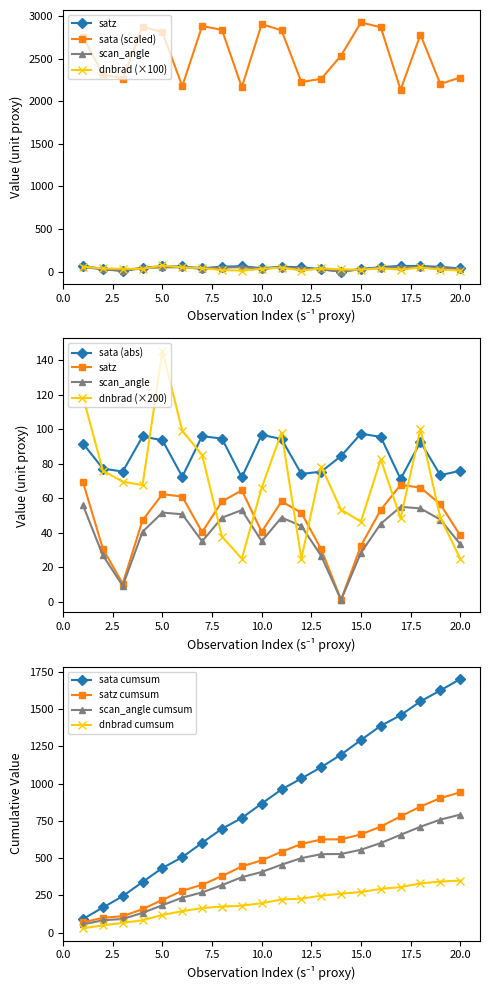

Rank the series at 9 from lowest to highest value.

dnbrad, scan_angle, satz